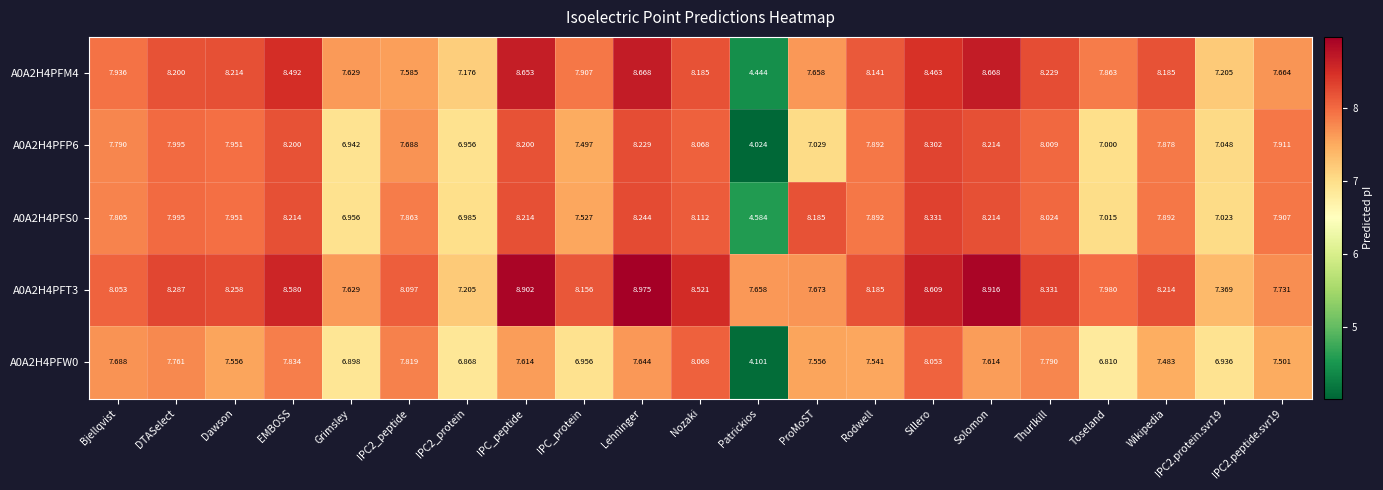

What is the total value across all series at Toseland?

36.7